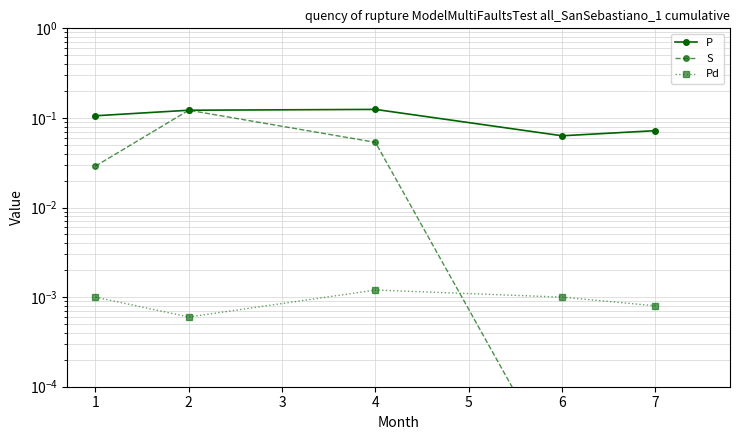

What is the value of the P point at the 2nd from the left?

0.1